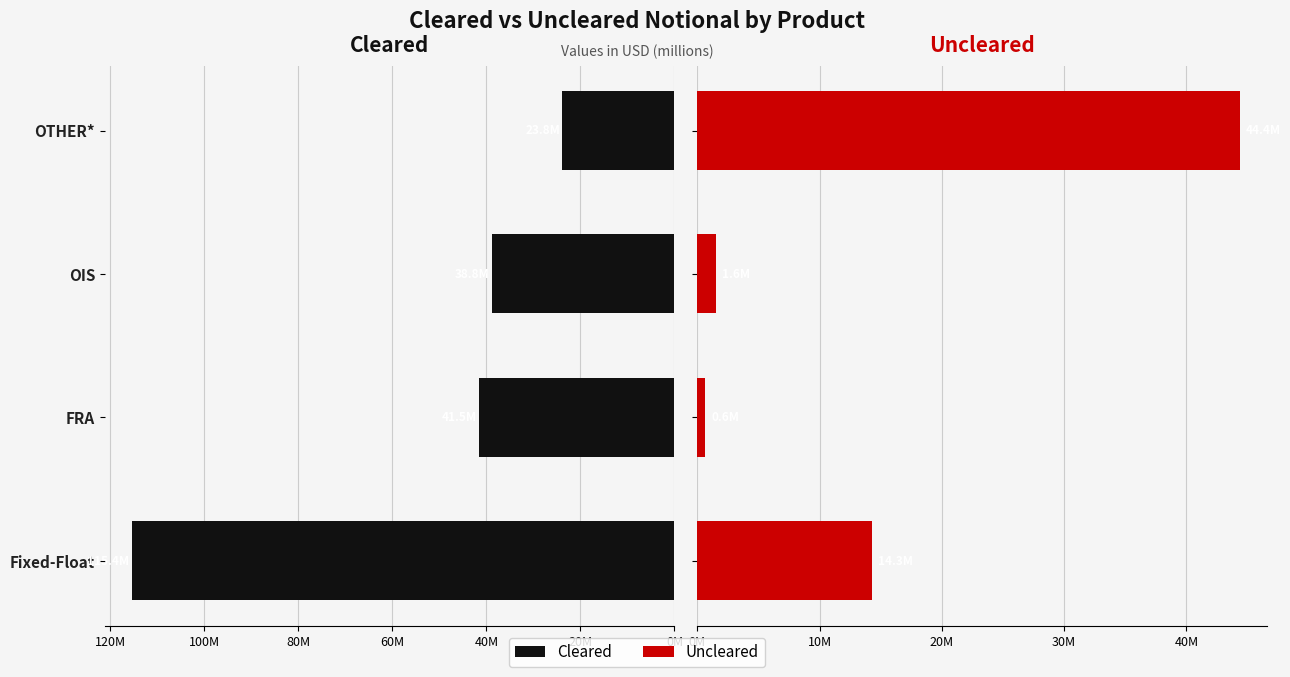

List the series in order of their overall mean, lowest first.

Uncleared, Cleared